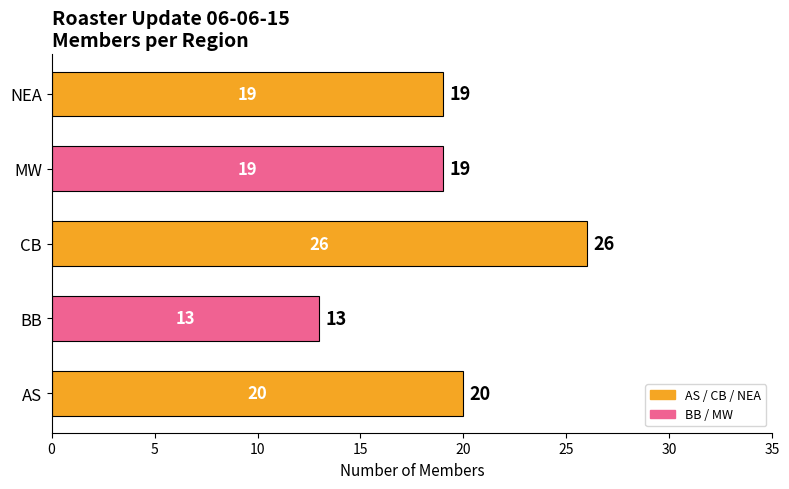

Which category has the highest value across all series?

CB